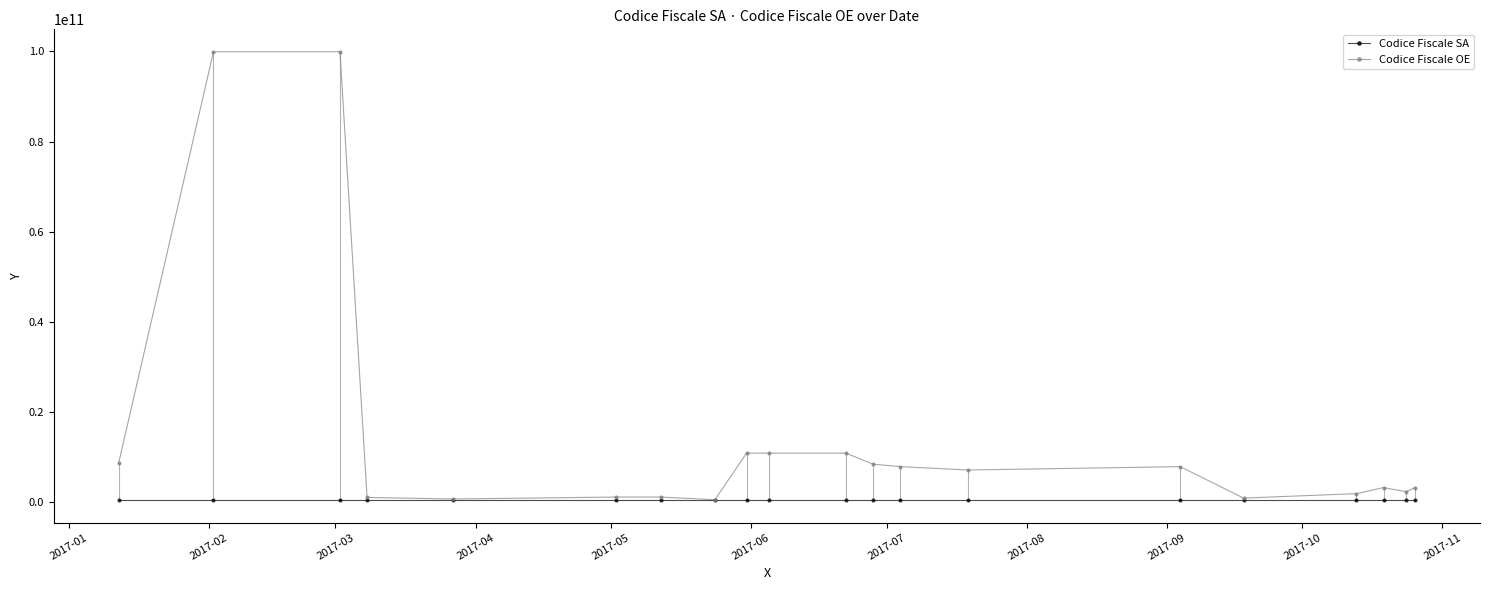

Which series has the largest range (max minus min)?

Codice Fiscale OE